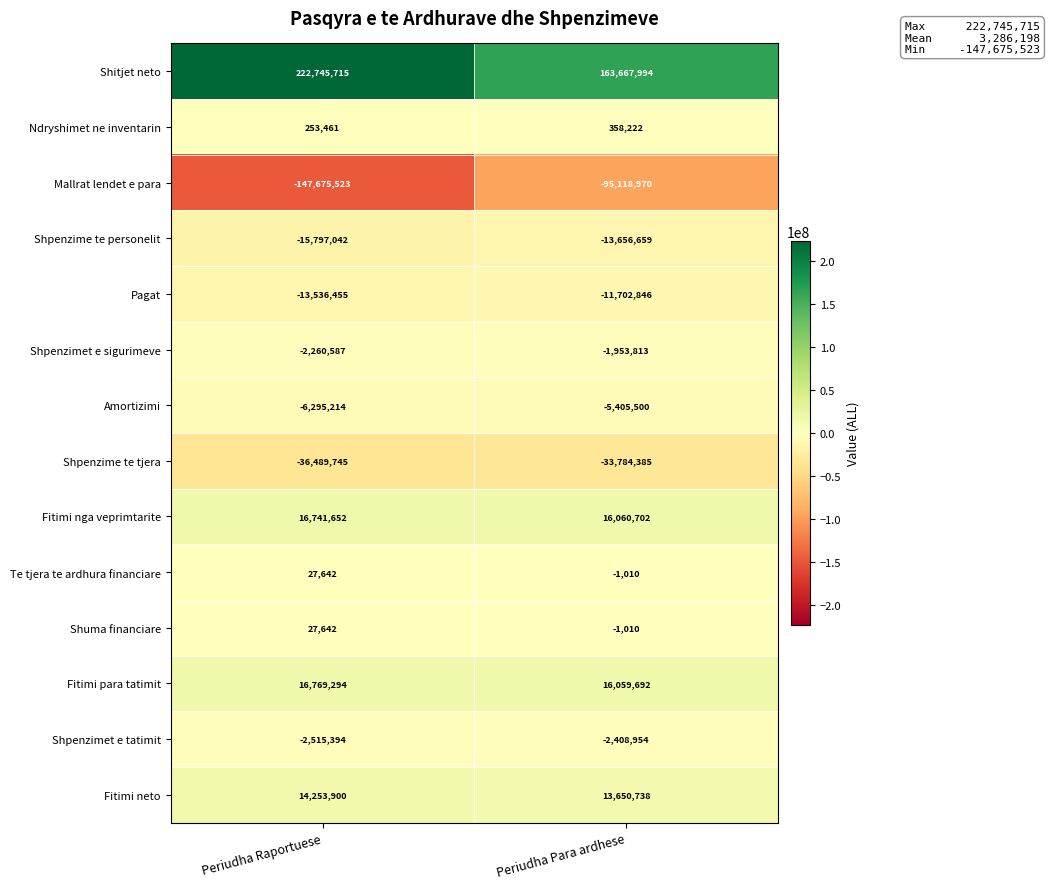

Reading left to right, what are all the values shown in this chart?

Shitjet neto: 222745715	163667994
Ndryshimet ne inventarin: 253461	358222
Mallrat lendet e para: -147675523	-95118970
Shpenzime te personelit: -15797042	-13656659
Pagat: -13536455	-11702846
Shpenzimet e sigurimeve: -2260587	-1953813
Amortizimi: -6295214	-5405500
Shpenzime te tjera: -36489745	-33784385
Fitimi nga veprimtarite: 16741652	16060702
Te tjera te ardhura financiare: 27642	-1010
Shuma financiare: 27642	-1010
Fitimi para tatimit: 16769294	16059692
Shpenzimet e tatimit: -2515394	-2408954
Fitimi neto: 14253900	13650738